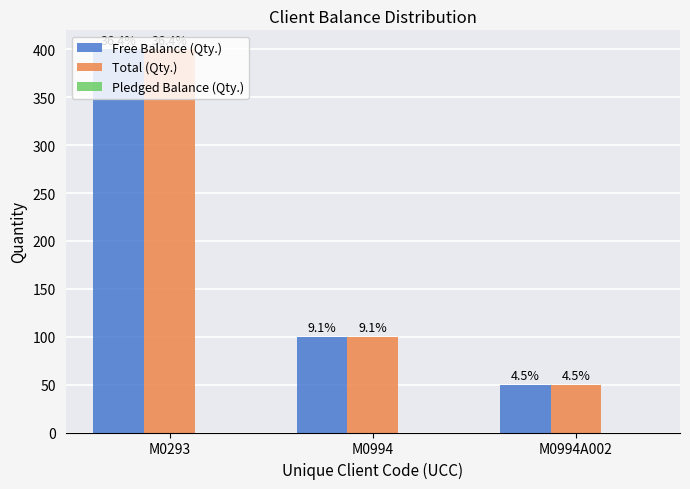

How many groups of bars are there?

3